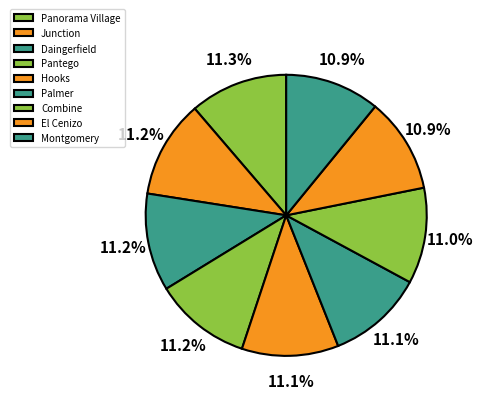

Does Junction represent more than half of the total?

No